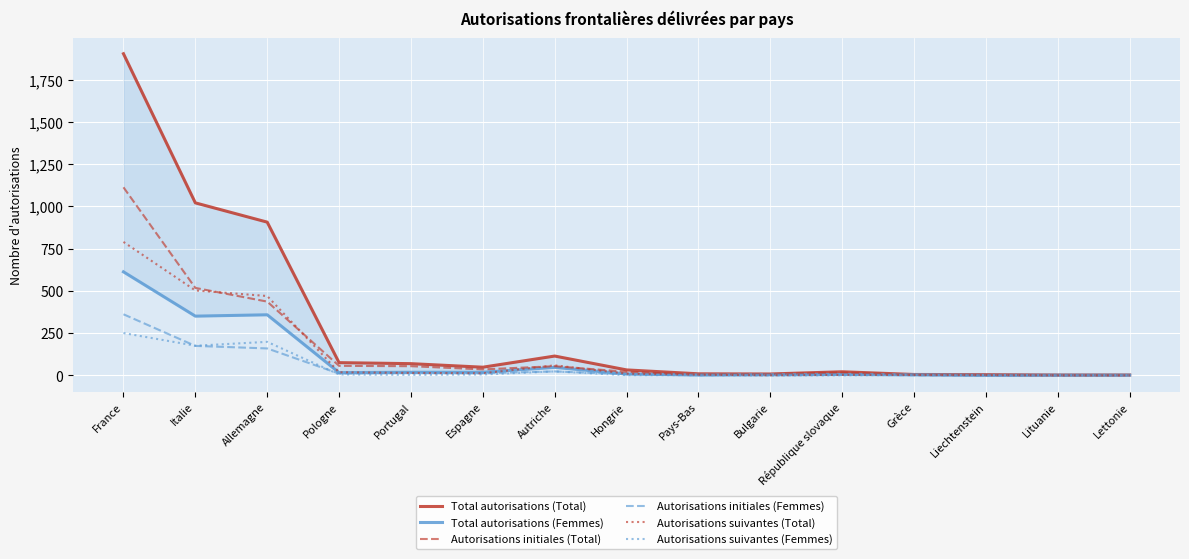

What is the value of the Autorisations initiales (Femmes) point at the 2nd from the left?

175